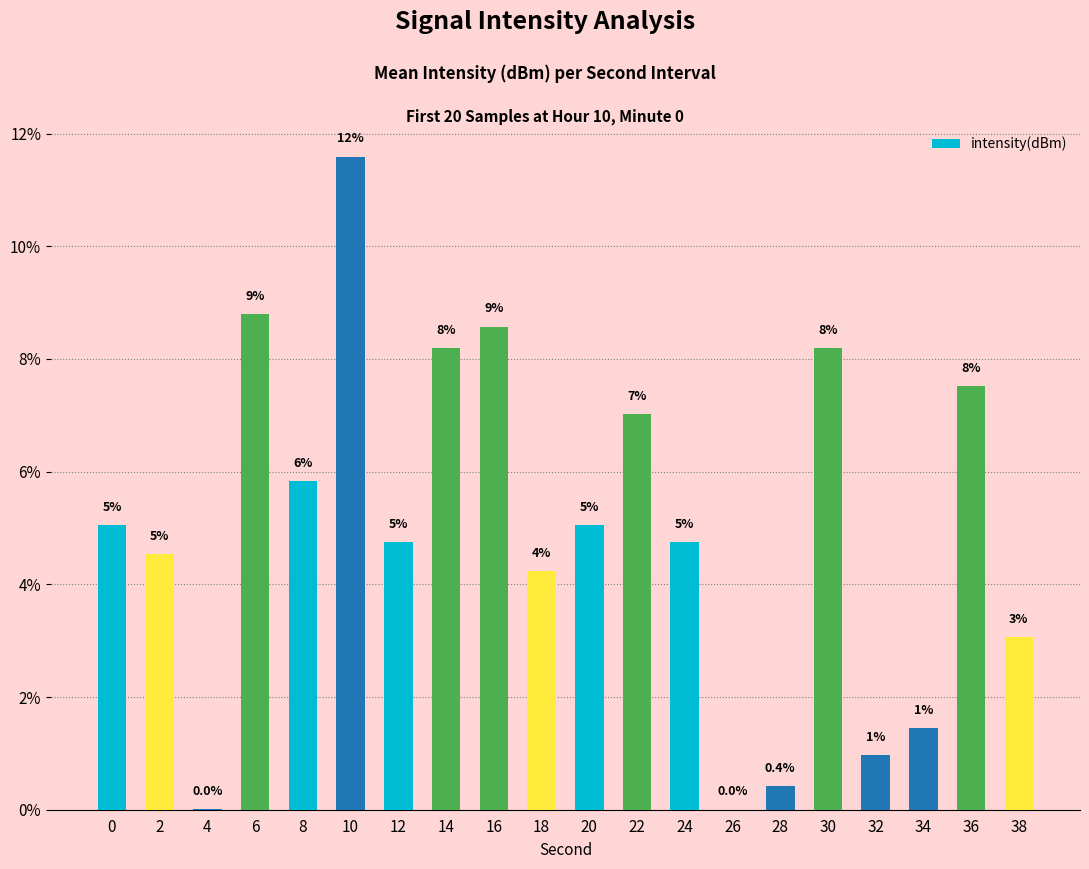

Which label corresponds to the smallest value in the chart?

26